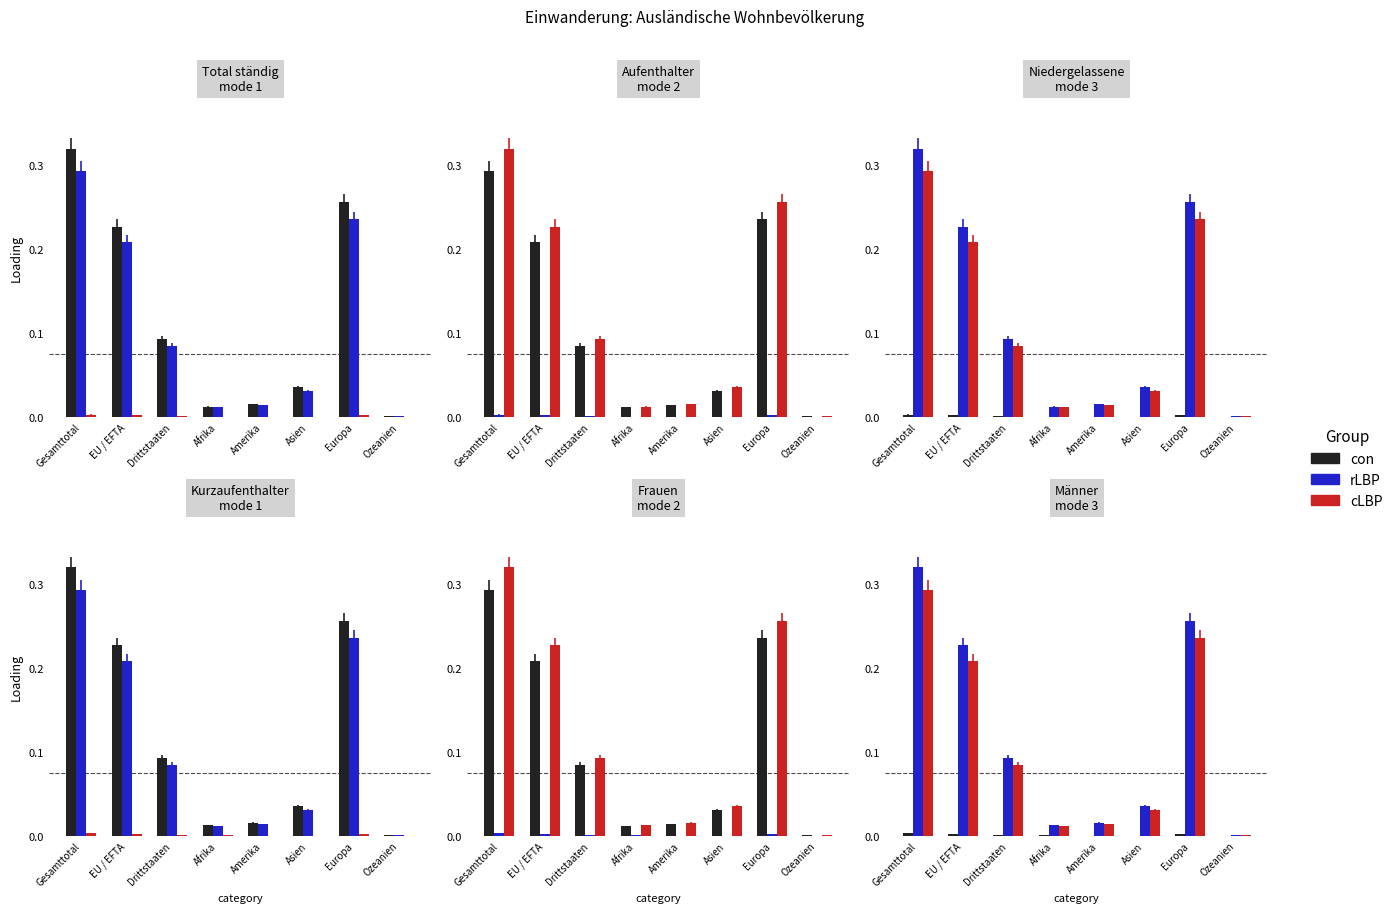

What is the label of the 4th bar from the left?

Afrika